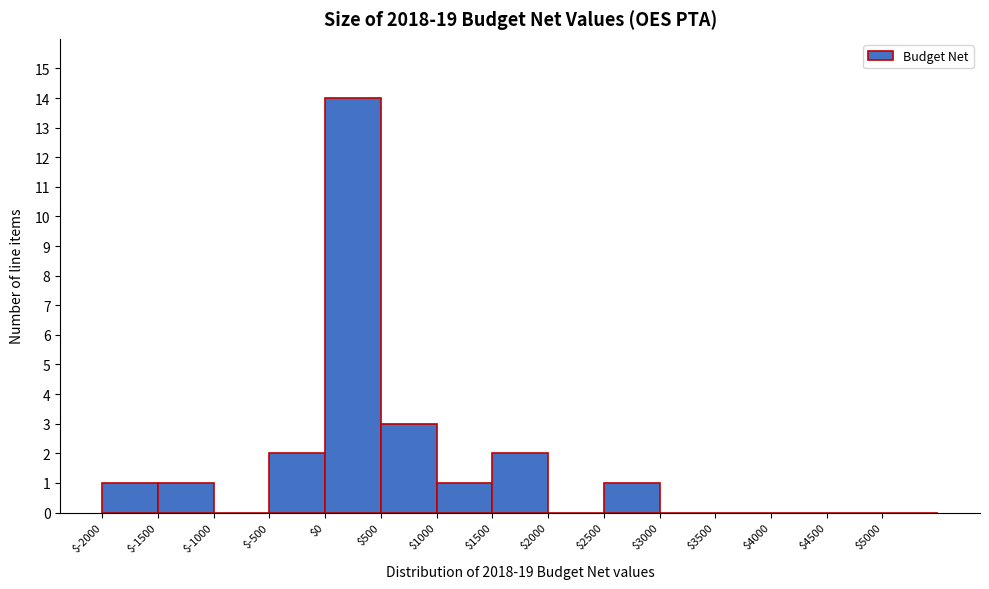

Reading left to right, list every bar in this chart as the range it spans on the x-axis followed by its height. The values are not printed on the chart, so give them approximately, as read against the axis.

-2000 to -1500: 1
-1500 to -1000: 1
-1000 to -500: 0
-500 to 0: 2
0 to 500: 14
500 to 1000: 3
1000 to 1500: 1
1500 to 2000: 2
2000 to 2500: 0
2500 to 3000: 1
3000 to 3500: 0
3500 to 4000: 0
4000 to 4500: 0
4500 to 5000: 0
5000 to 5500: 0